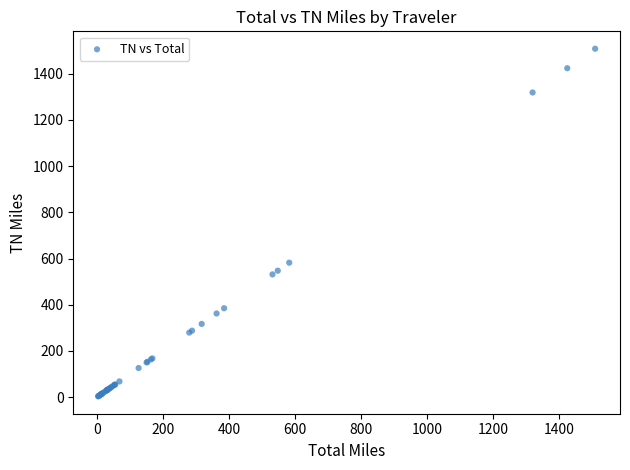

What Y value in the scatter plot is closest to 756?

582.3